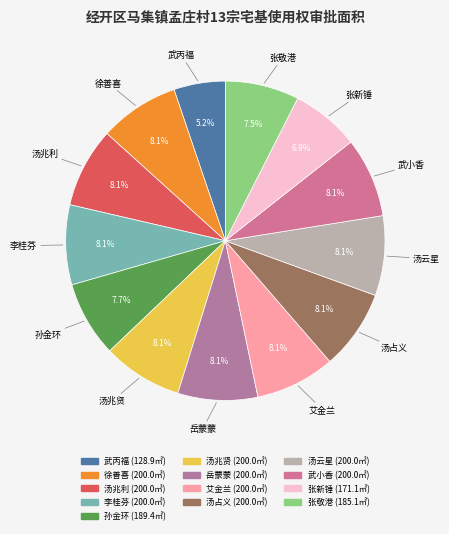

Count the number of slices in the pie.

13